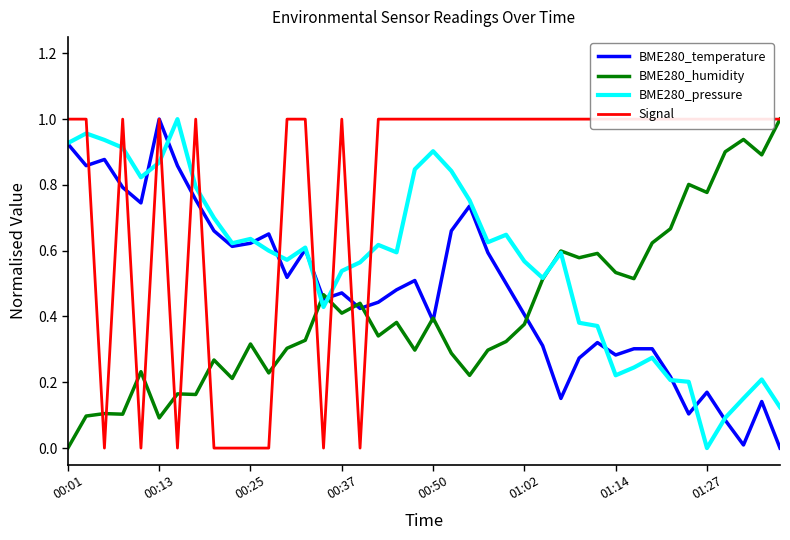

Rank the series by their average value, from highest to lowest.

Signal, BME280_pressure, BME280_temperature, BME280_humidity